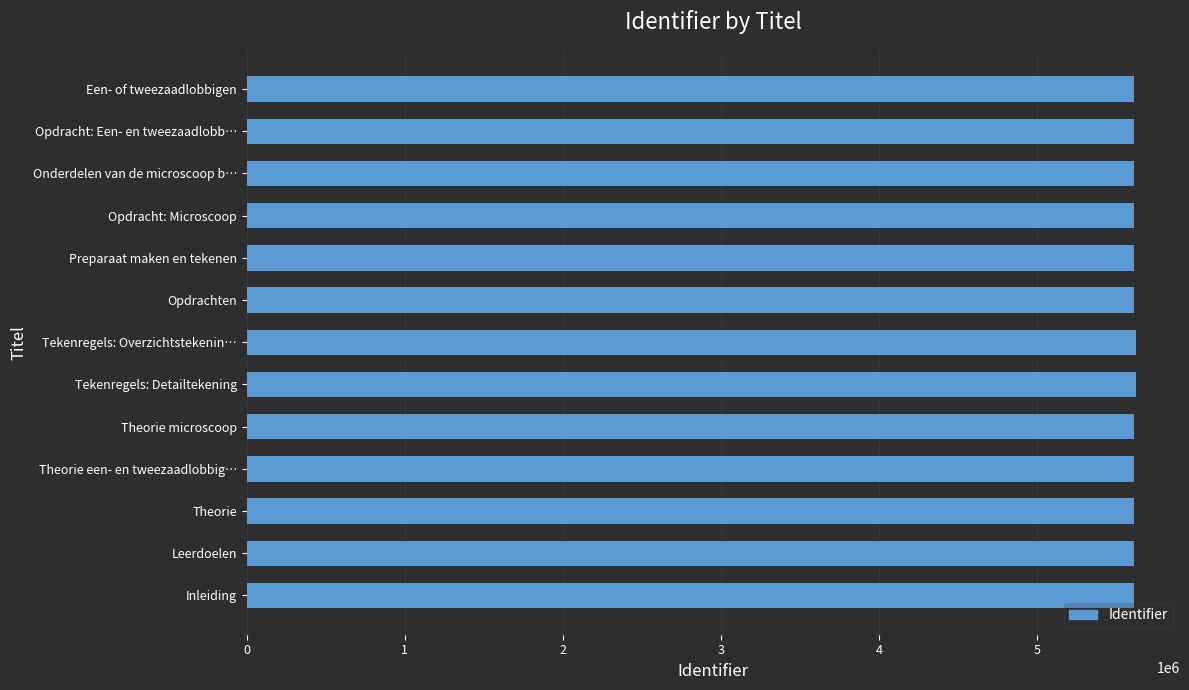

What is the smallest value displayed?

5614680